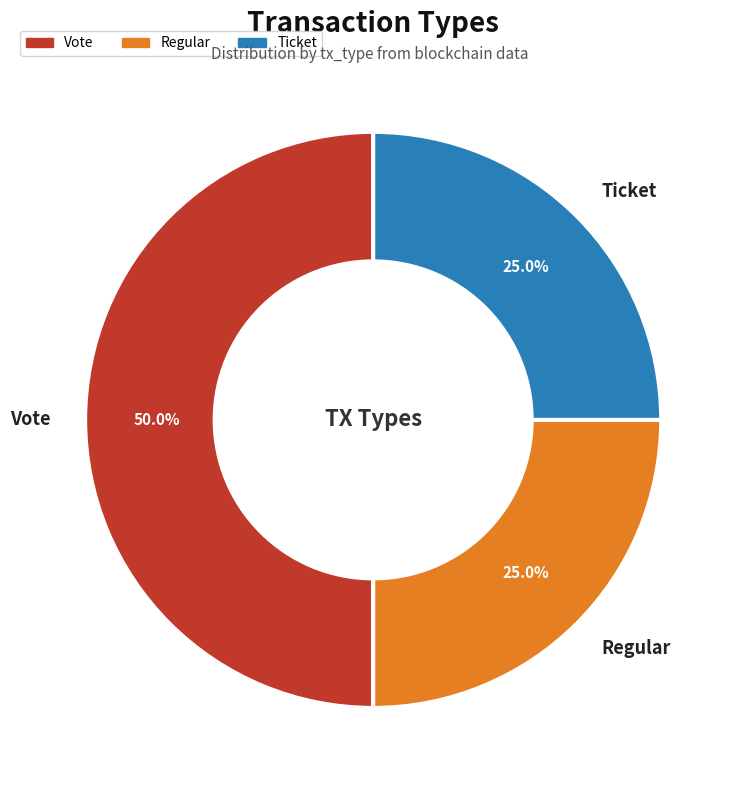

Do Ticket and Vote together represent more than half of the pie?

Yes